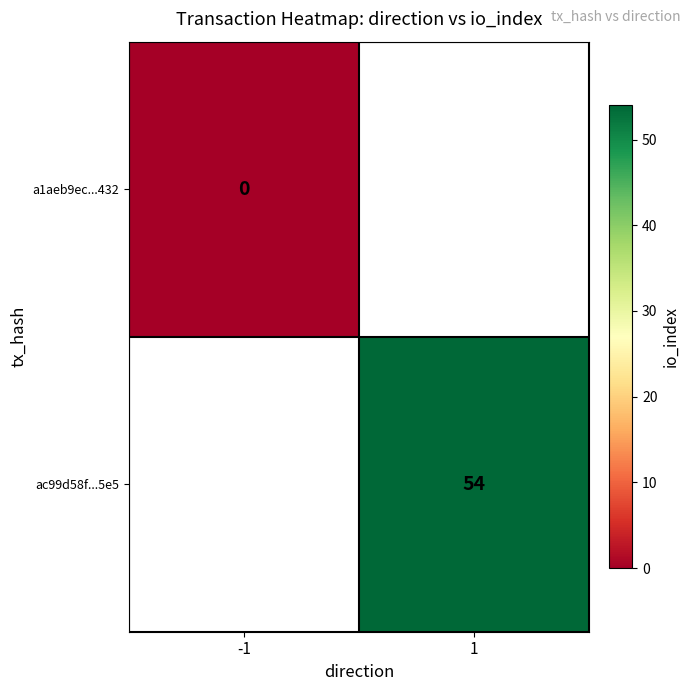

How many categories are shown in the chart?

2